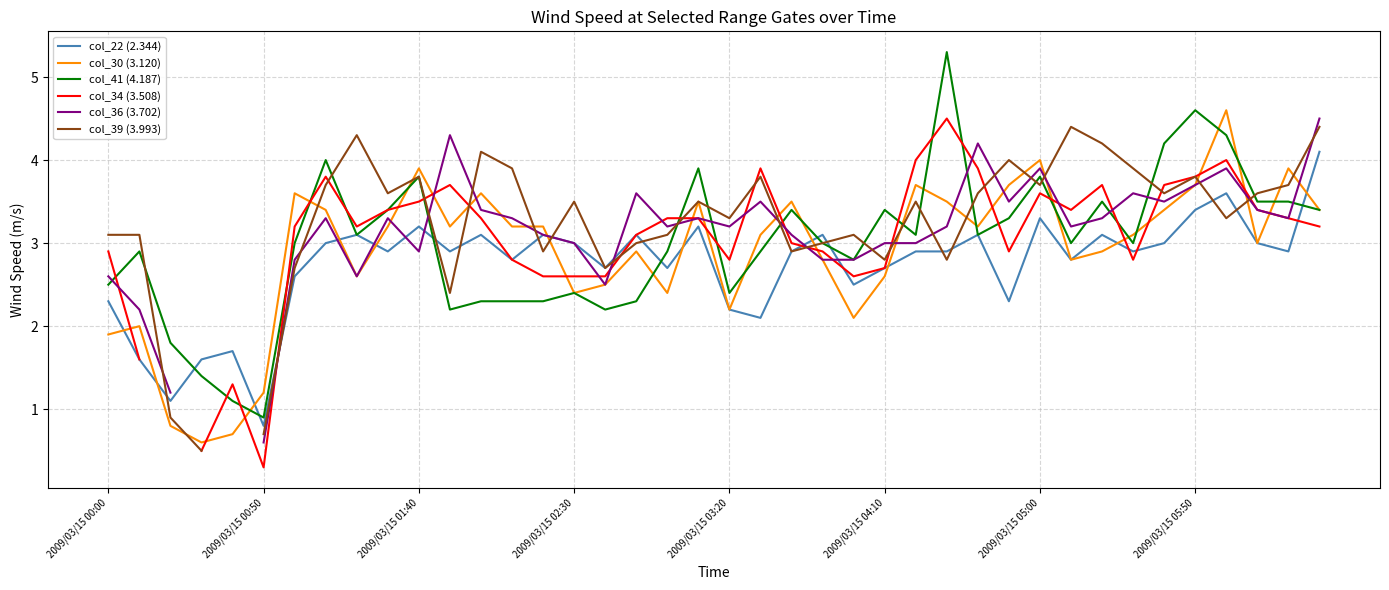

The col_41 (4.187) series shows 5.7 at 2009/03/15 05:00. True or false?

False